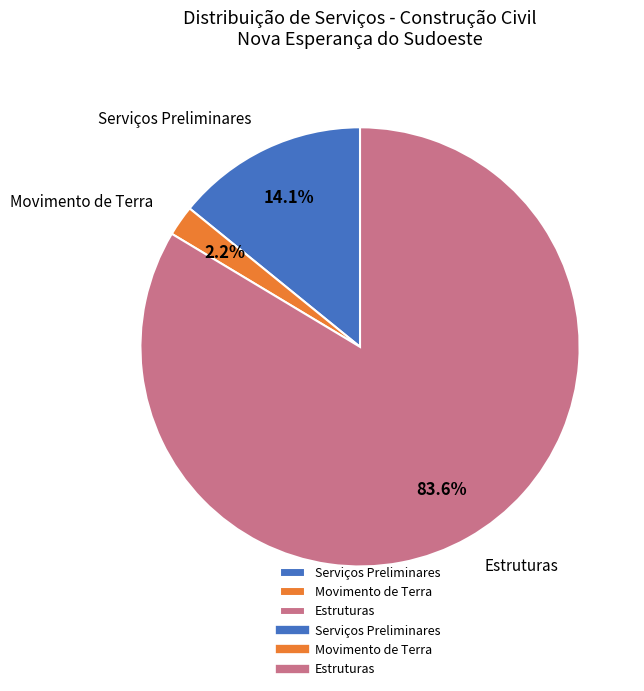

Count the number of slices in the pie.

3